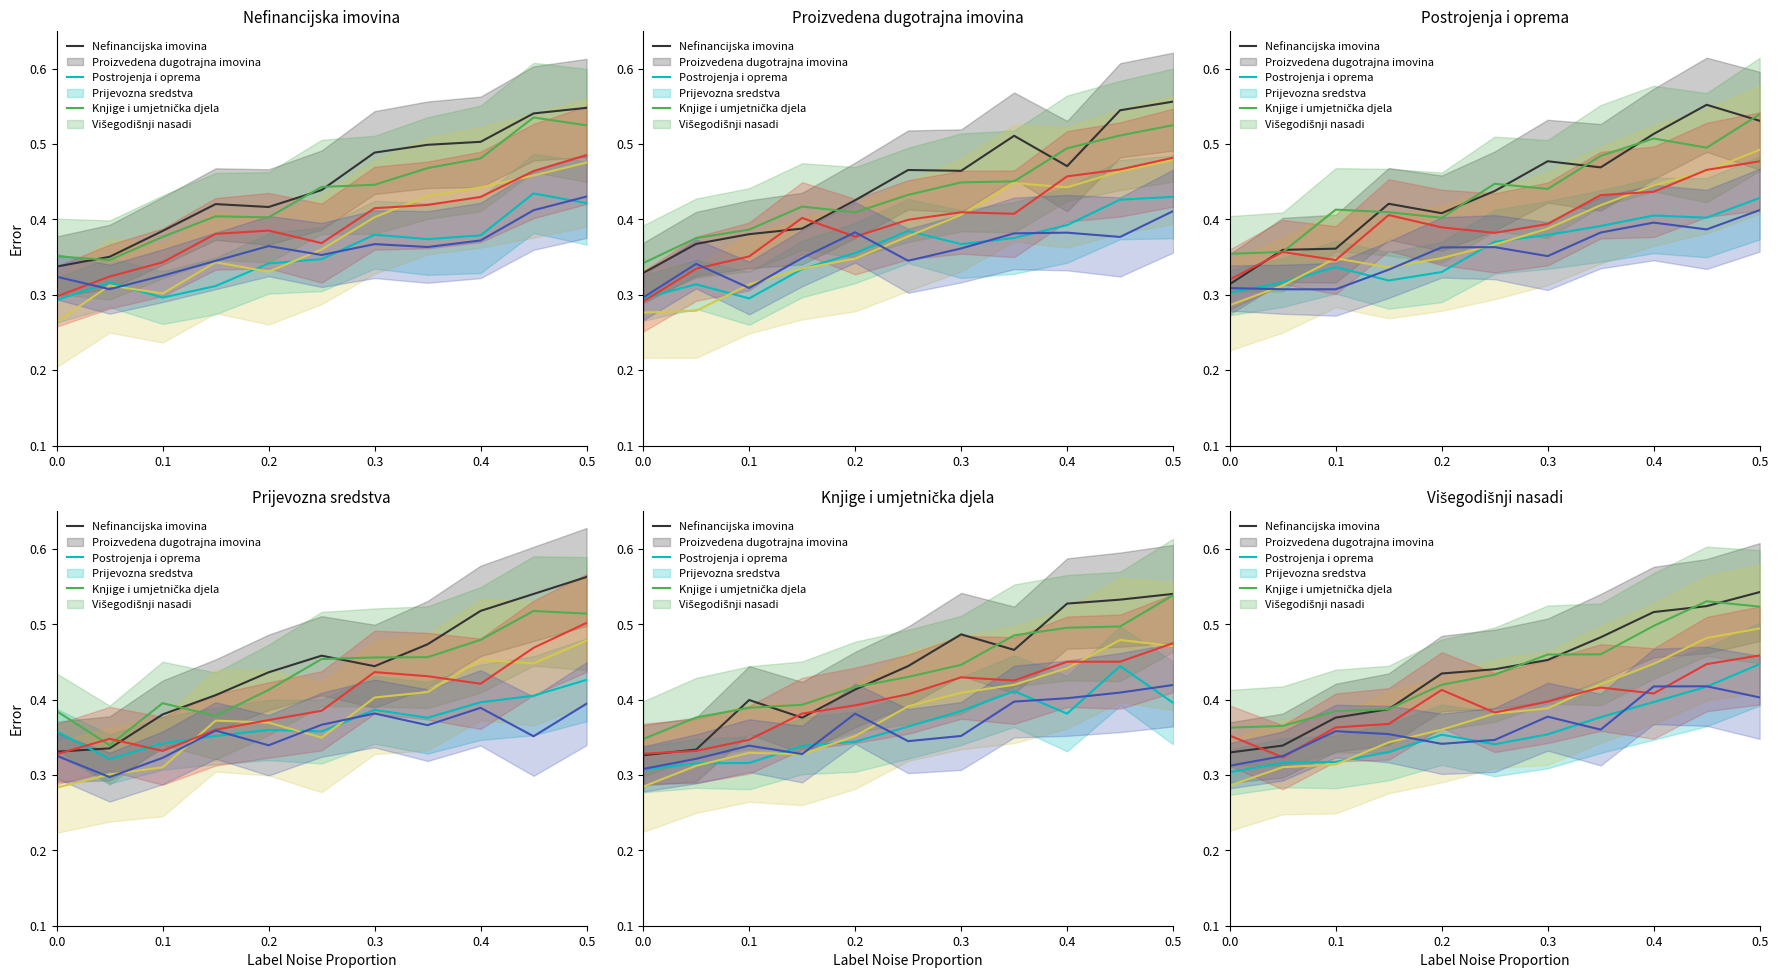

How many lines are shown in the chart?

6